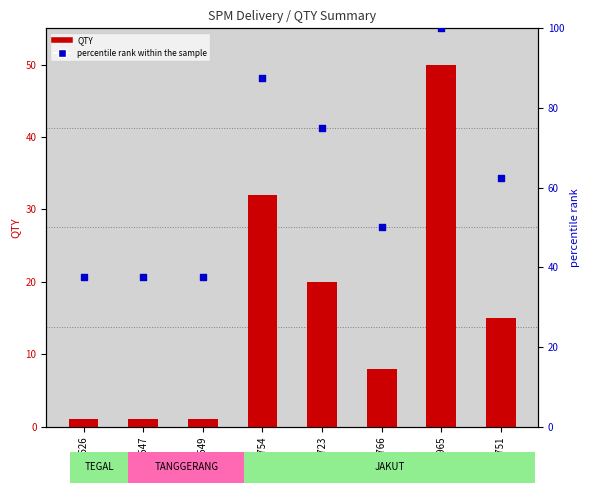

What are all the series names shown in the legend?

QTY, percentile rank within the sample